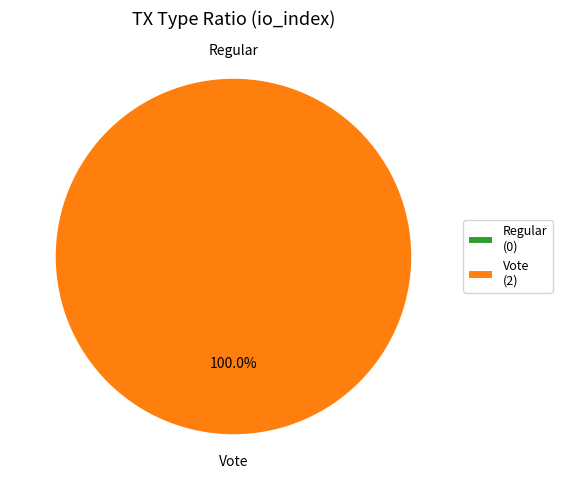

True or false: Vote accounts for 100% of the total.

True